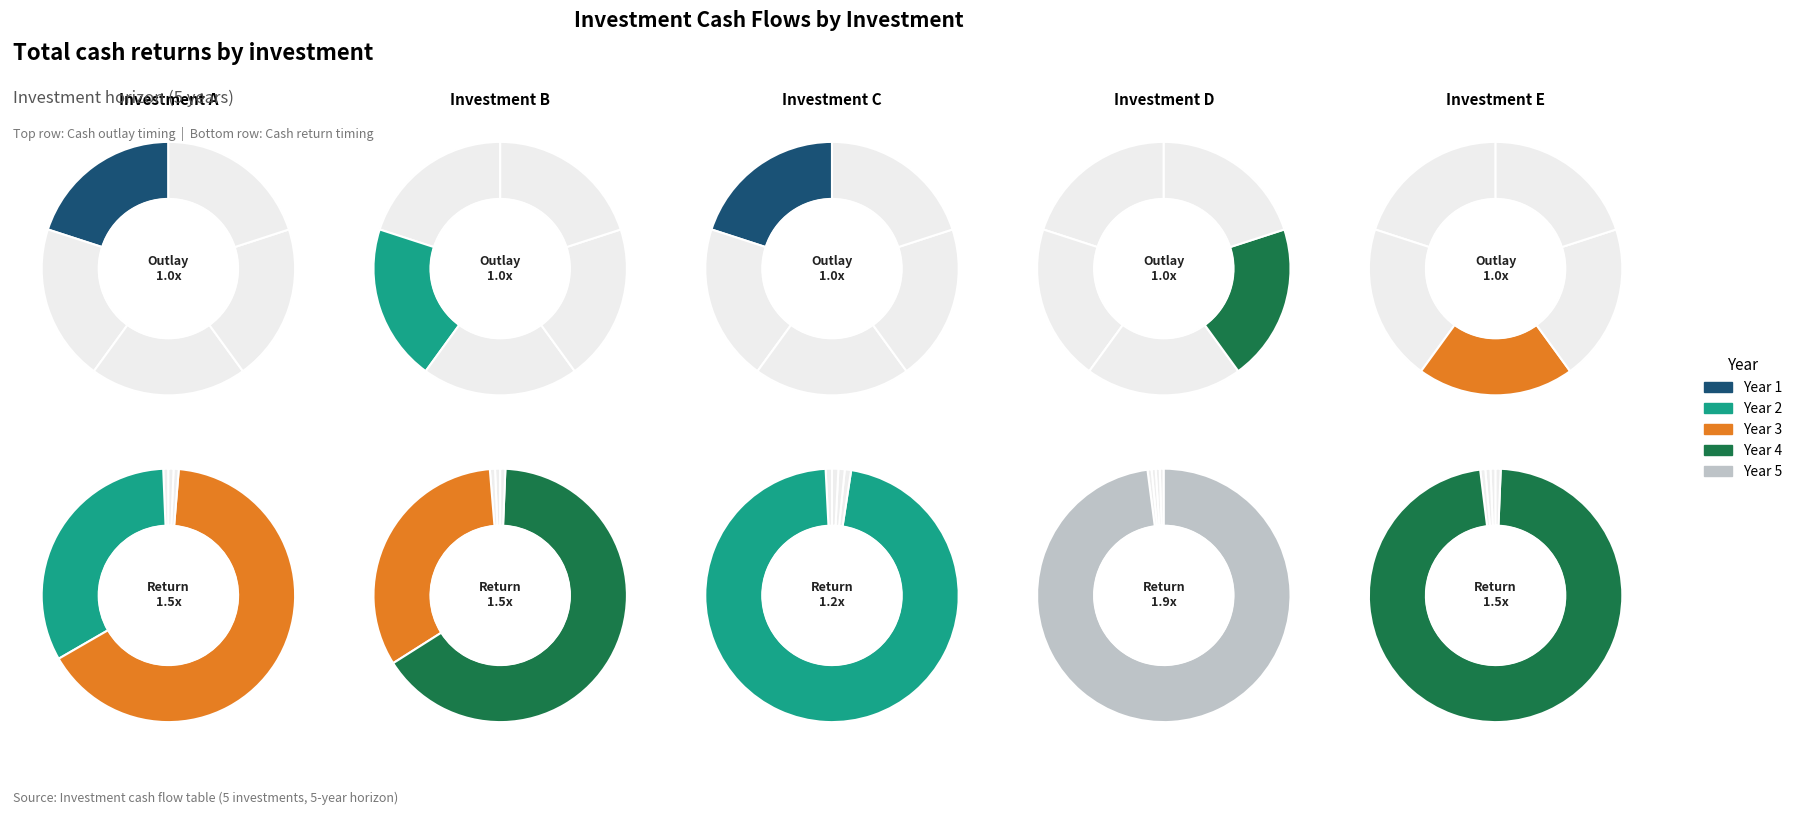

Rank the series by their maximum value, from lowest to highest.

Cash Outlays, Cash Returns